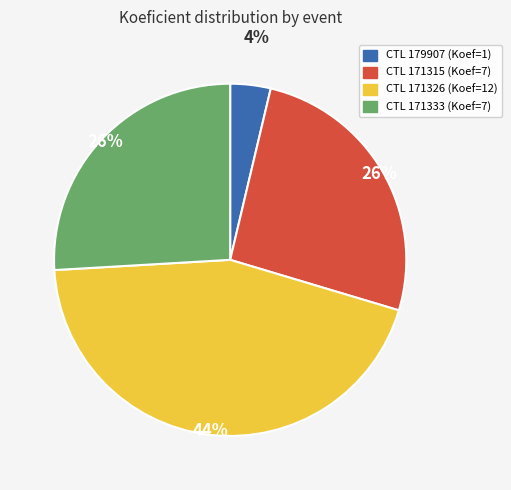

Does any single category account for the majority?

No